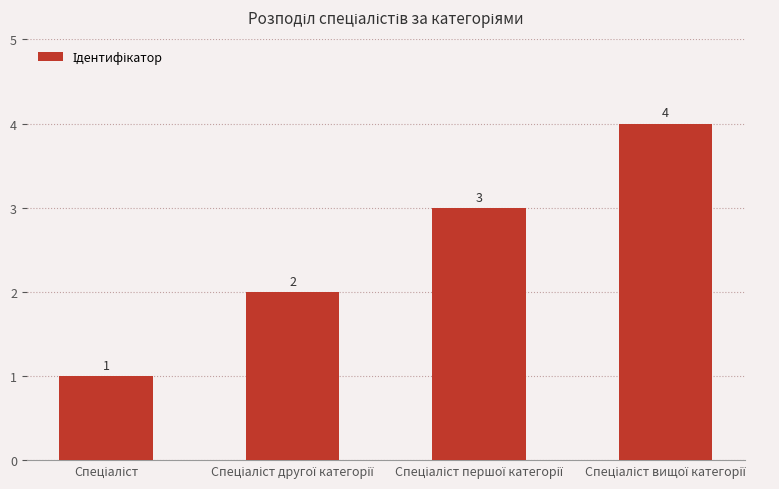

What is the difference between the maximum and minimum values?

3